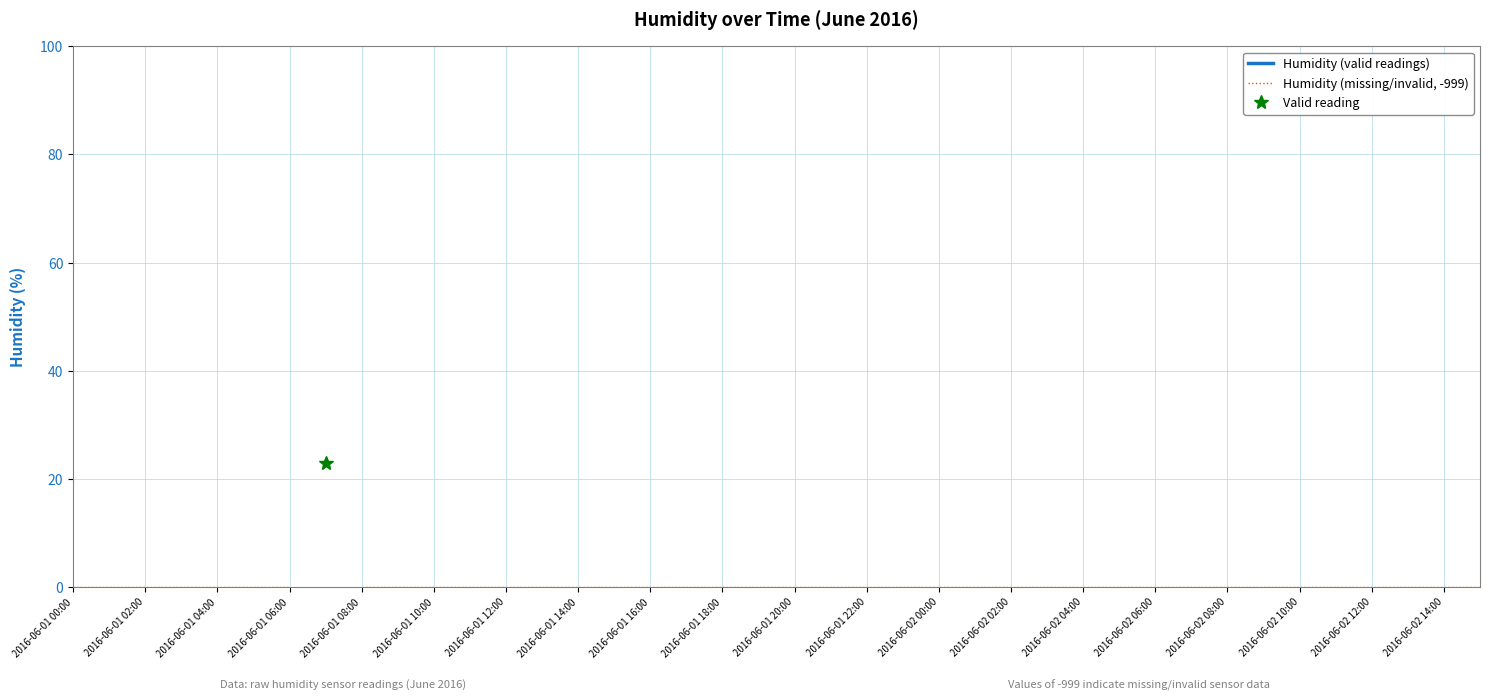

What is the label of the 20th point from the left?

2016-06-02 14:00